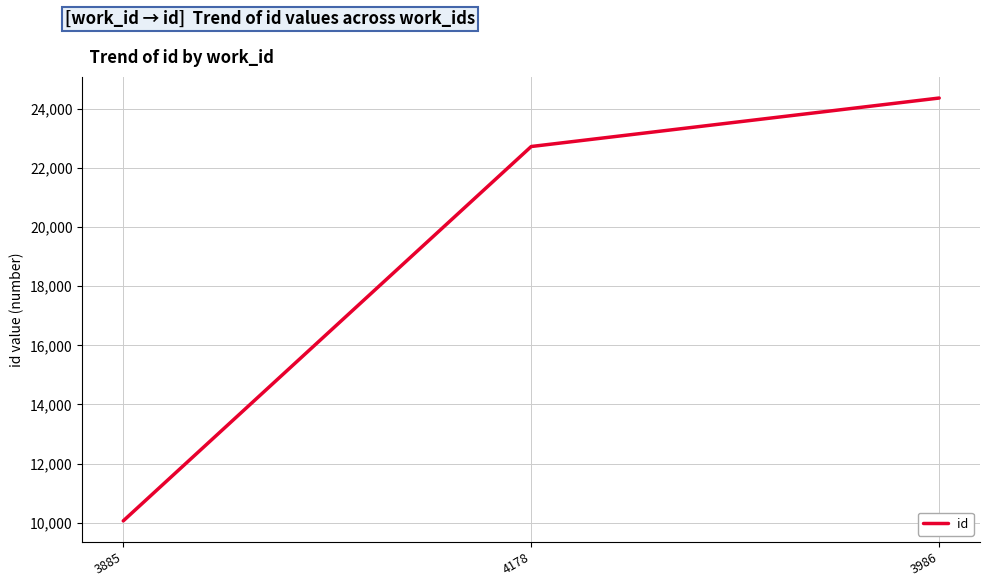

What is the approximate value at 3986, to the nearest 10?

24370